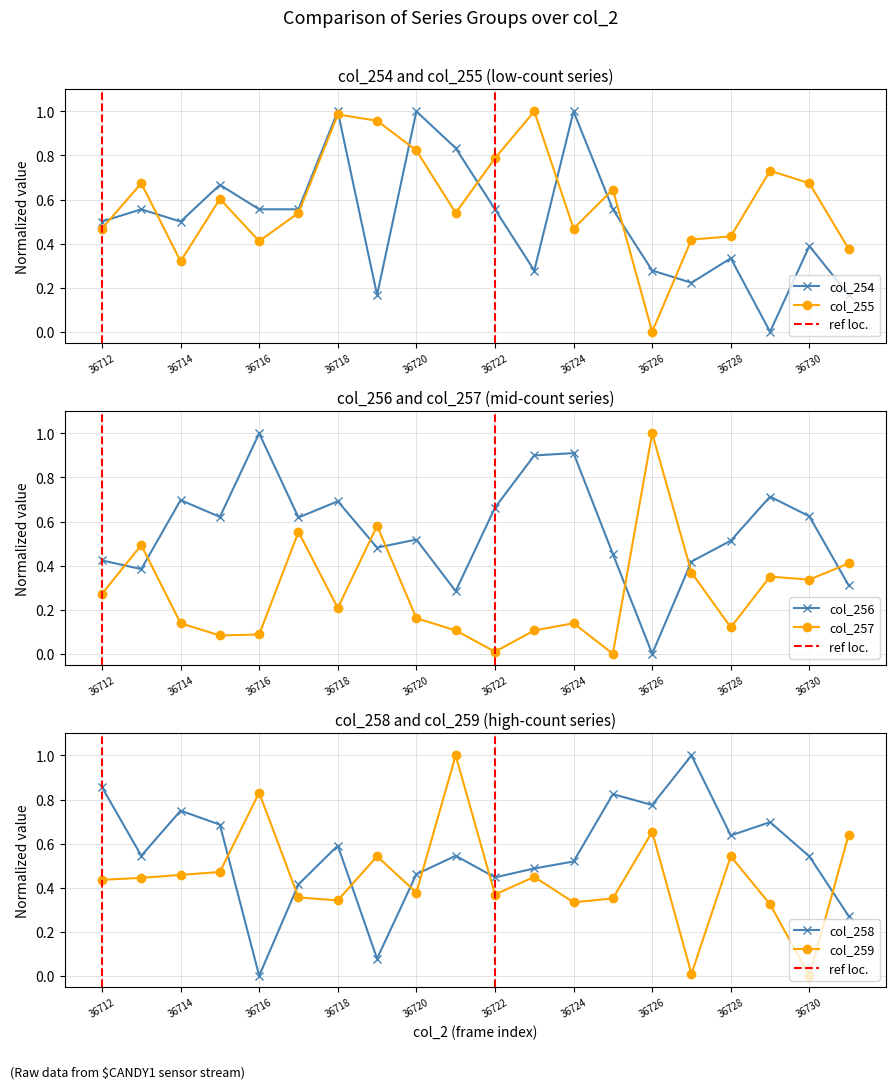

The col_257 series shows 0.2 at 36721. True or false?

False